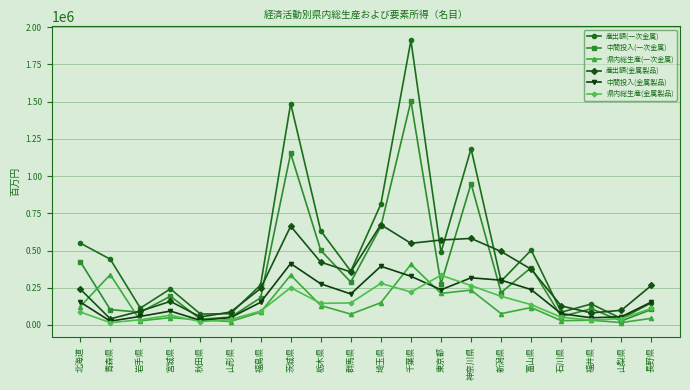

Which series changed the most between 北海道 and 石川県?

産出額(一次金属)